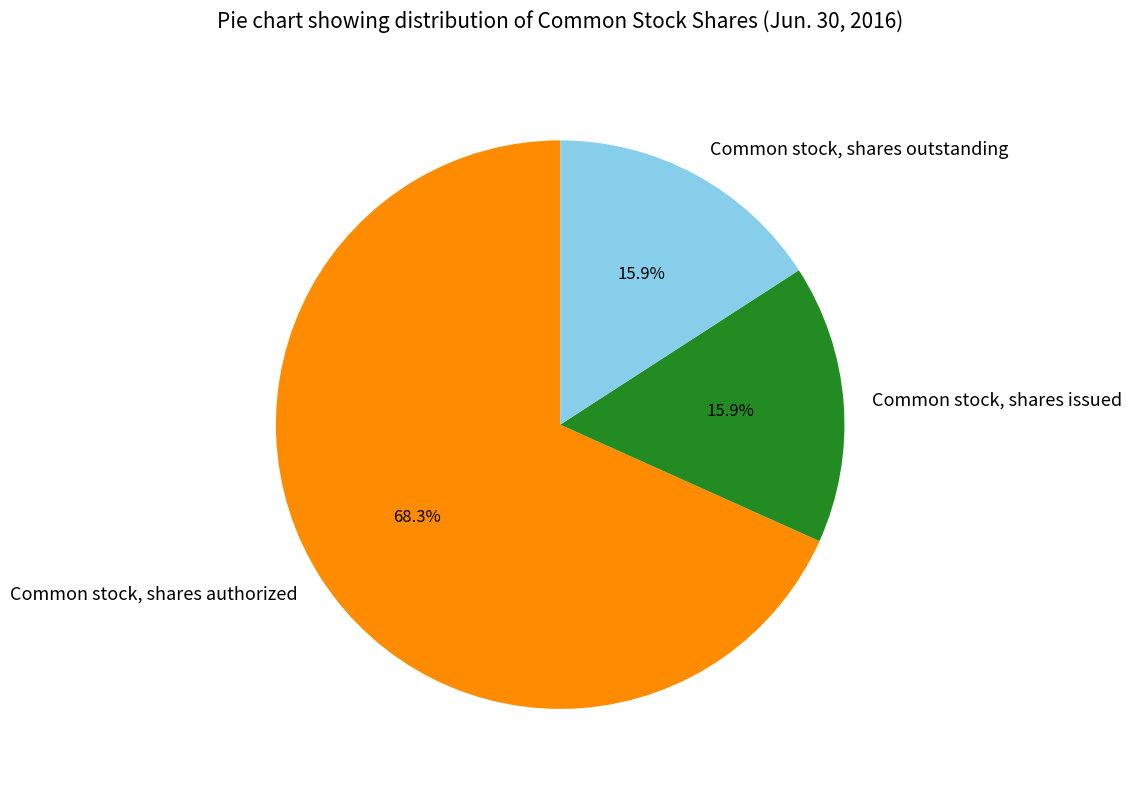

True or false: Common stock, shares issued accounts for 29% of the total.

False